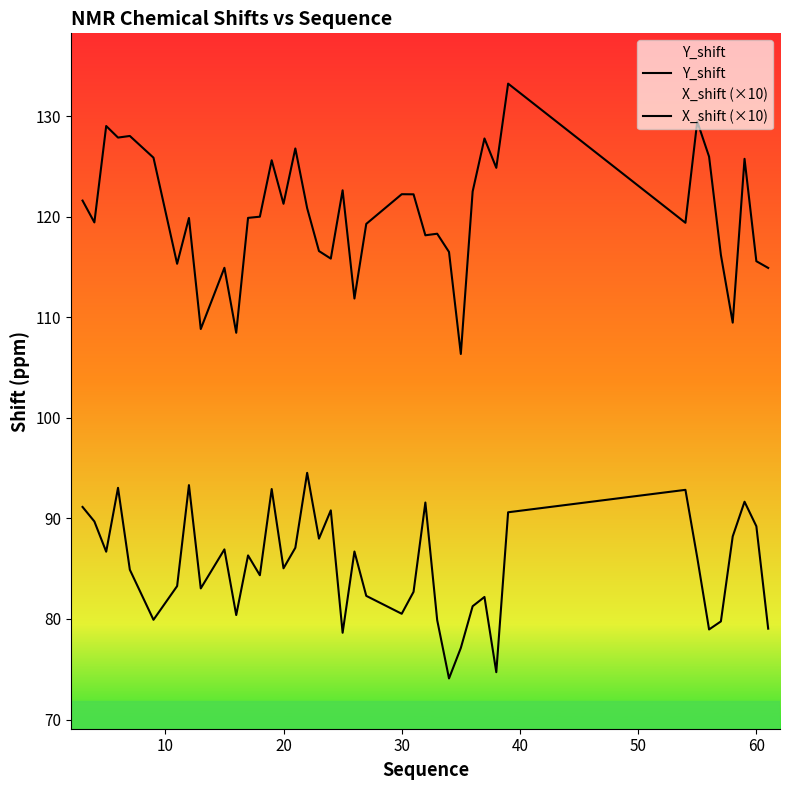

Reading left to right, list all the values displayed in this chart.

Y_shift: 121.6	119.4	129.0	127.9	128.0	125.9	115.3	119.9	108.8	114.9	108.5	119.9	120.0	125.6	121.3	126.8	120.8	116.6	115.8	122.6	111.9	119.3	122.2	122.2	118.2	118.3	116.5	106.3	122.5	127.8	124.9	133.2	119.4	129.5	126.0	116.2	109.5	125.8	115.6	114.9
X_shift (×10): 91.1	89.7	86.7	93.0	84.9	79.9	83.3	93.3	83.0	86.9	80.4	86.3	84.4	92.9	85.0	87.1	94.5	88.0	90.8	78.6	86.7	82.3	80.5	82.7	91.6	79.9	74.1	77.1	81.3	82.2	74.7	90.6	92.8	86.1	79.0	79.8	88.2	91.7	89.2	79.0